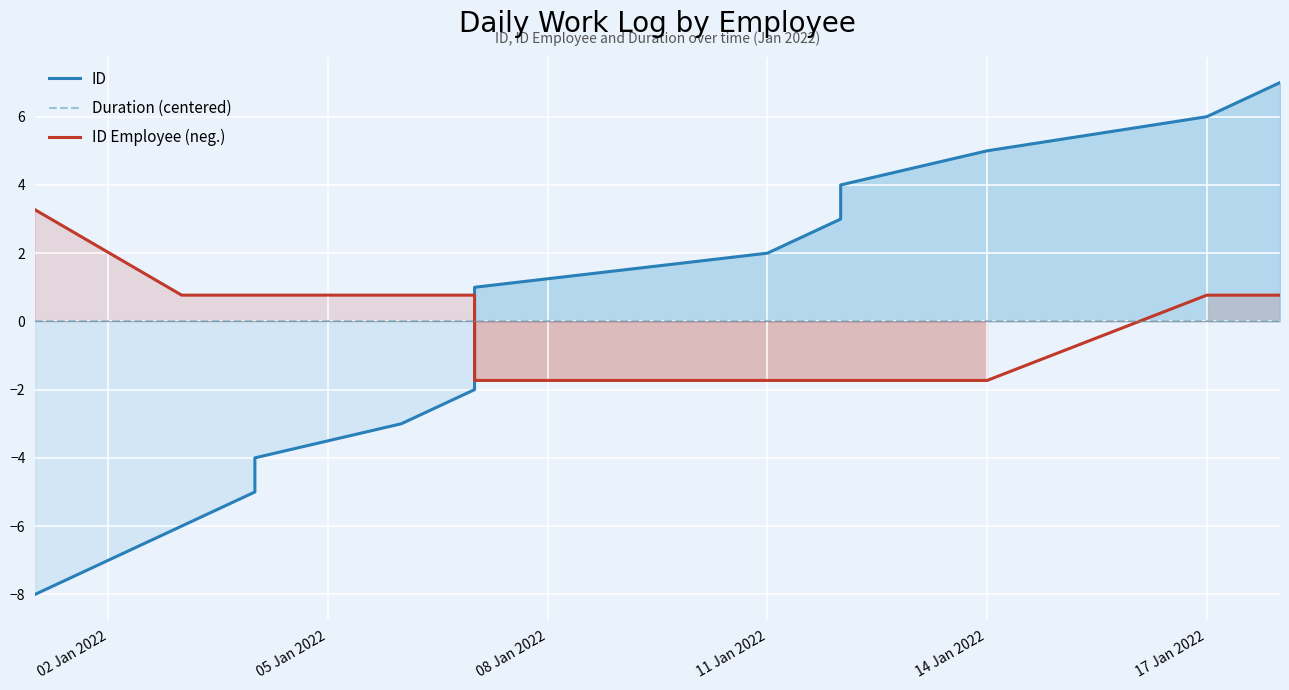

The value of ID at 12 is 9.6. True or false?

False